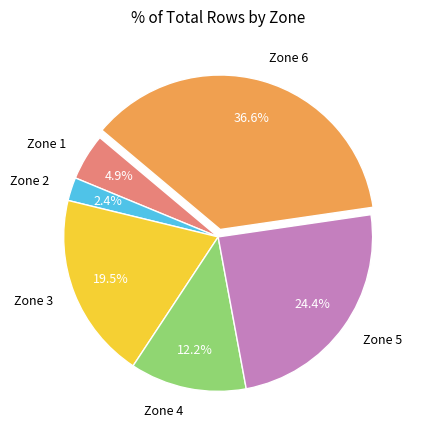

To the nearest percent, what percentage of the pie is Zone 1?

5%